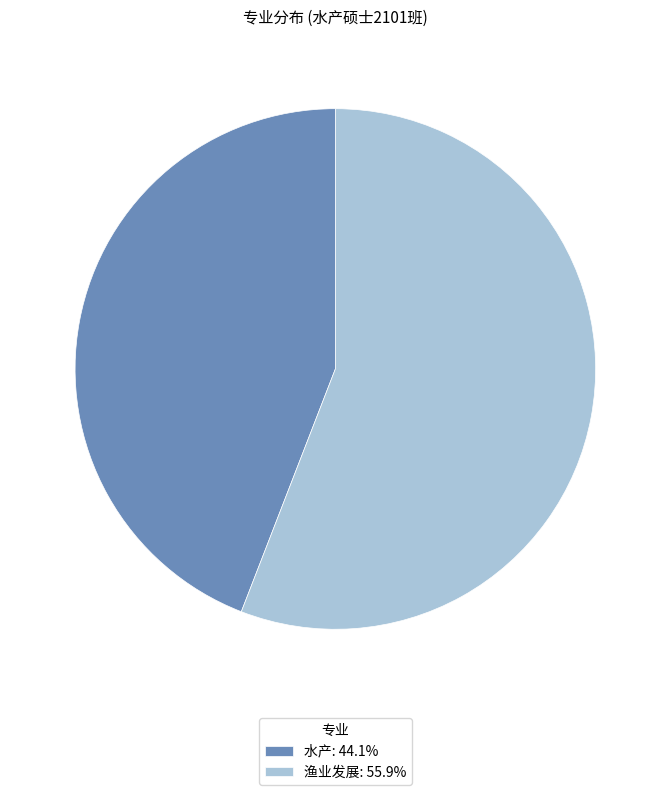

What is the majority slice?

渔业发展